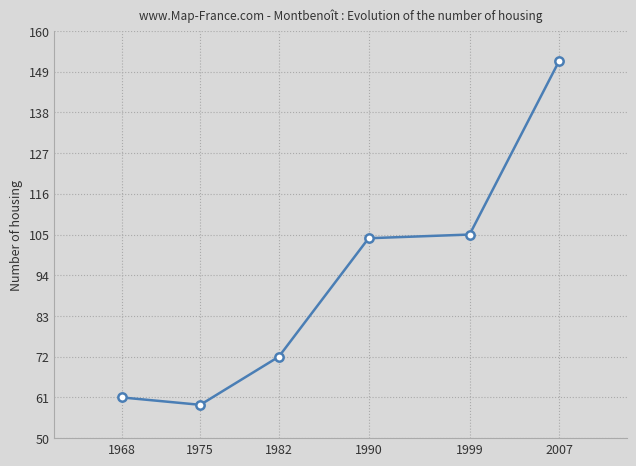

At which category does the data reach its first local valley?

1975